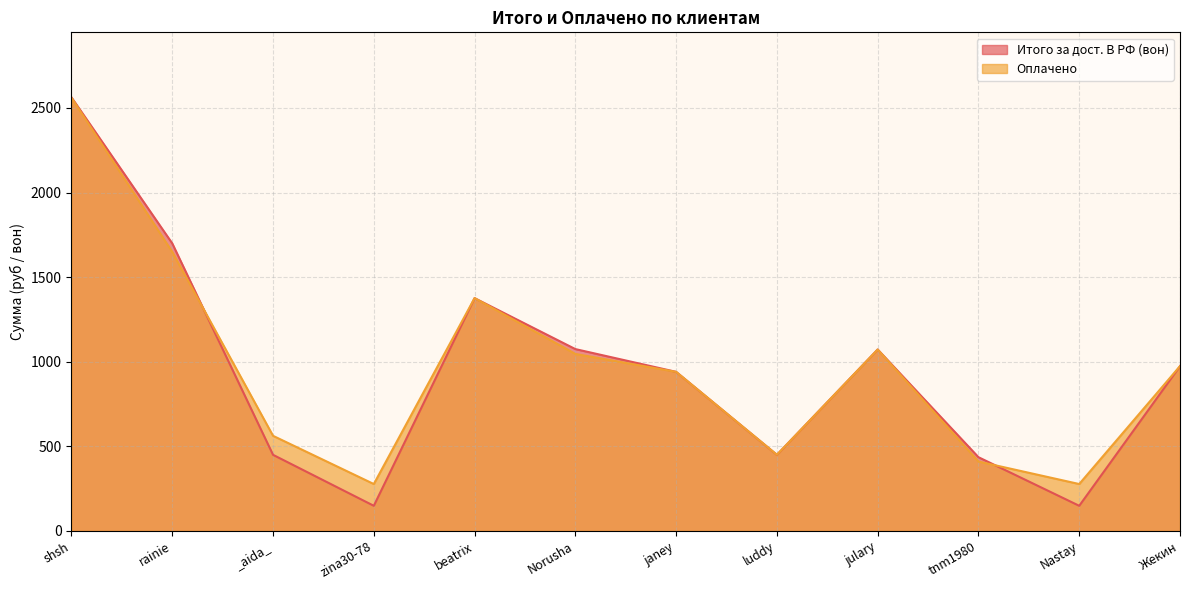

The Оплачено series shows 170.9 at Nastay. True or false?

False